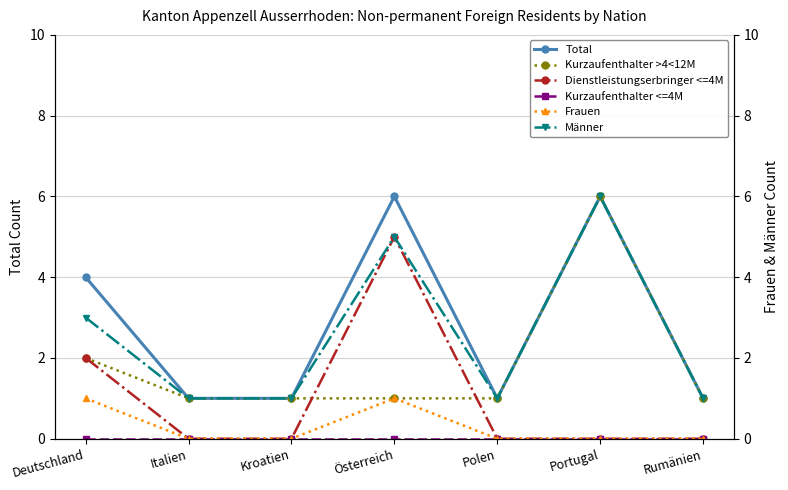

What is the label of the 3rd point from the right?

Polen